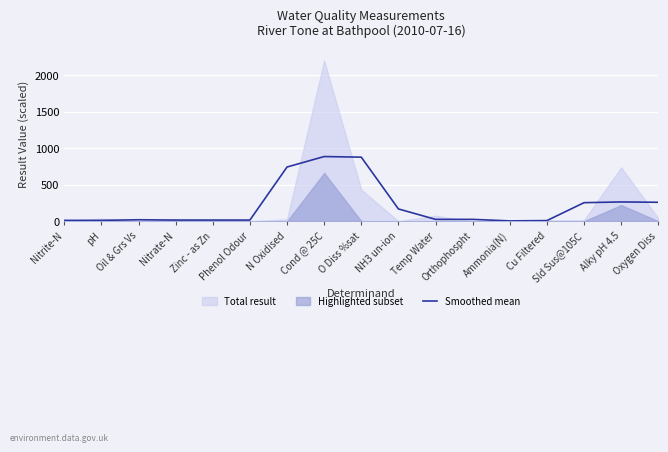

At which label does the data first exceed 24?

N Oxidised